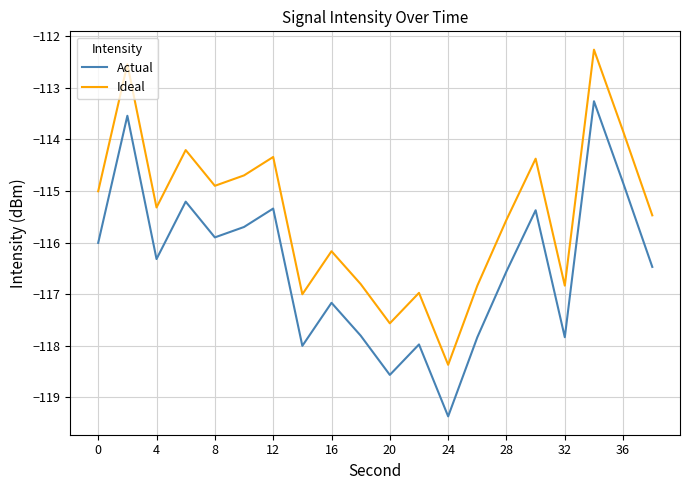

What is the maximum value for Ideal?

-112.3